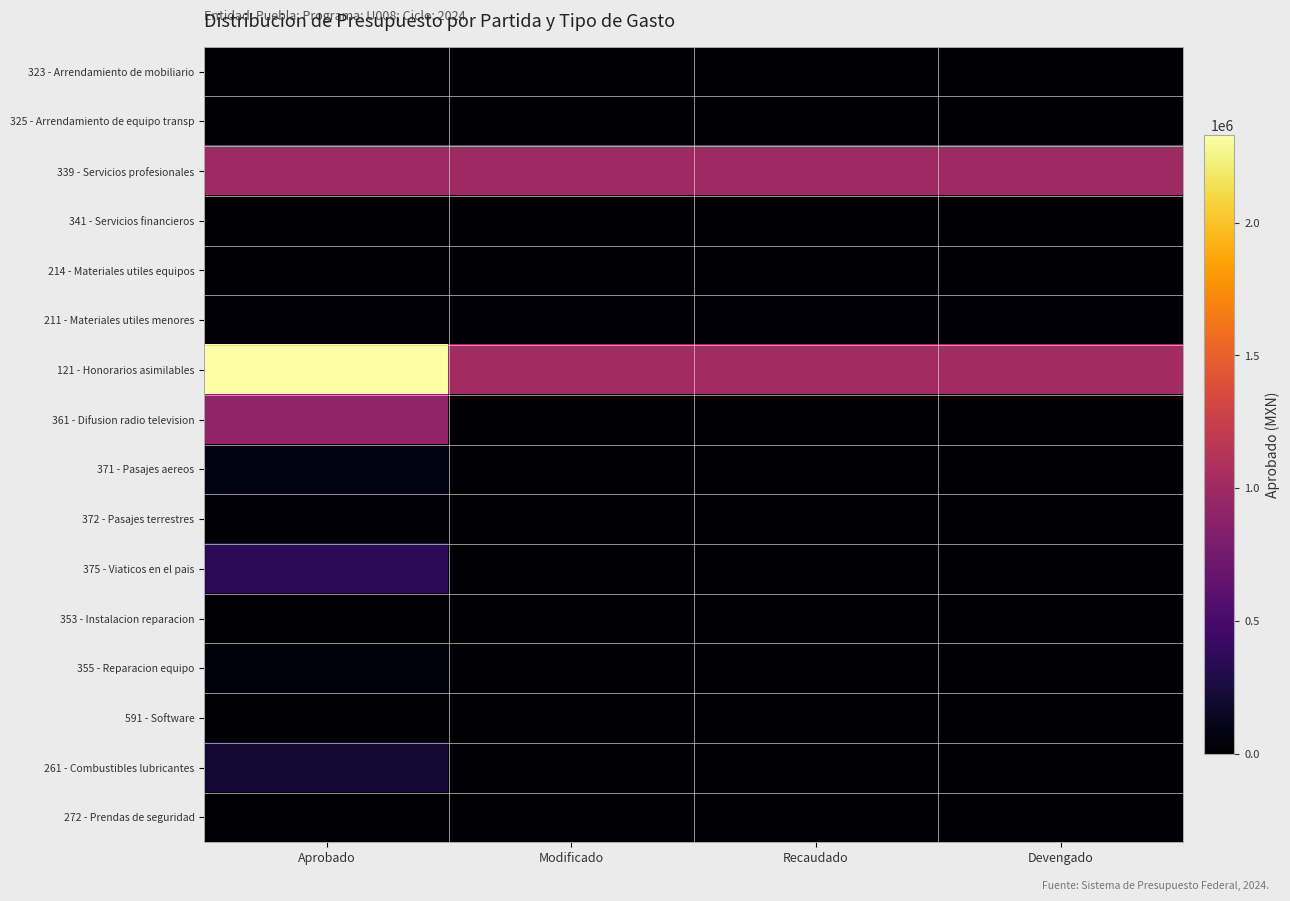

List the series in order of their peak value, lowest first.

341 - Servicios financieros, 214 - Materiales utiles equipos, 325 - Arrendamiento de equipo transp, 323 - Arrendamiento de mobiliario, 272 - Prendas de seguridad, 353 - Instalacion reparacion, 591 - Software, 372 - Pasajes terrestres, 211 - Materiales utiles menores, 355 - Reparacion equipo, 371 - Pasajes aereos, 261 - Combustibles lubricantes, 375 - Viaticos en el pais, 361 - Difusion radio television, 339 - Servicios profesionales, 121 - Honorarios asimilables